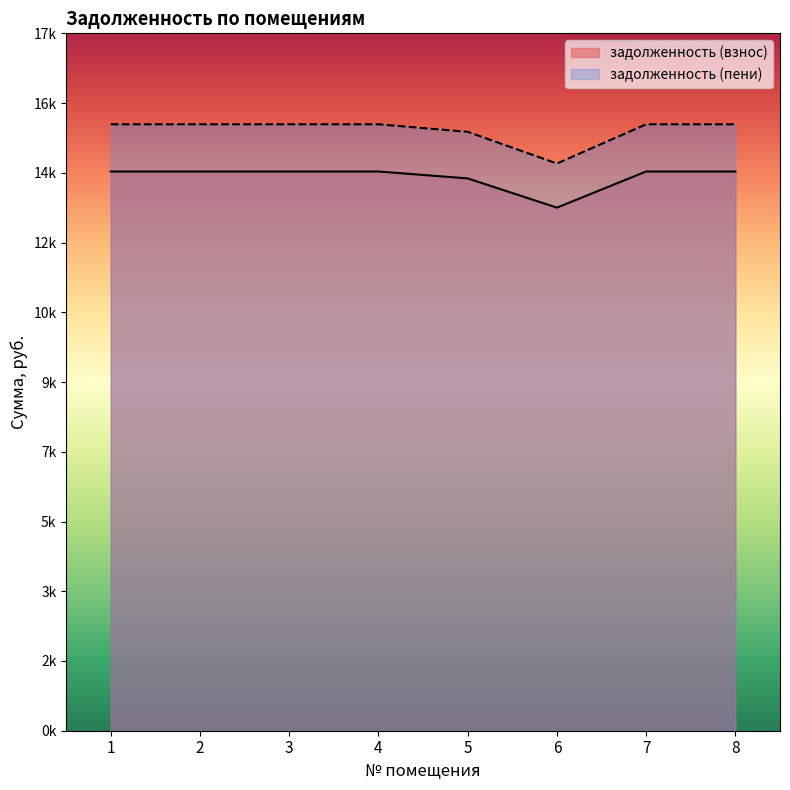

True or false: задолженность (взнос) and задолженность (пени) cross at least once.

False